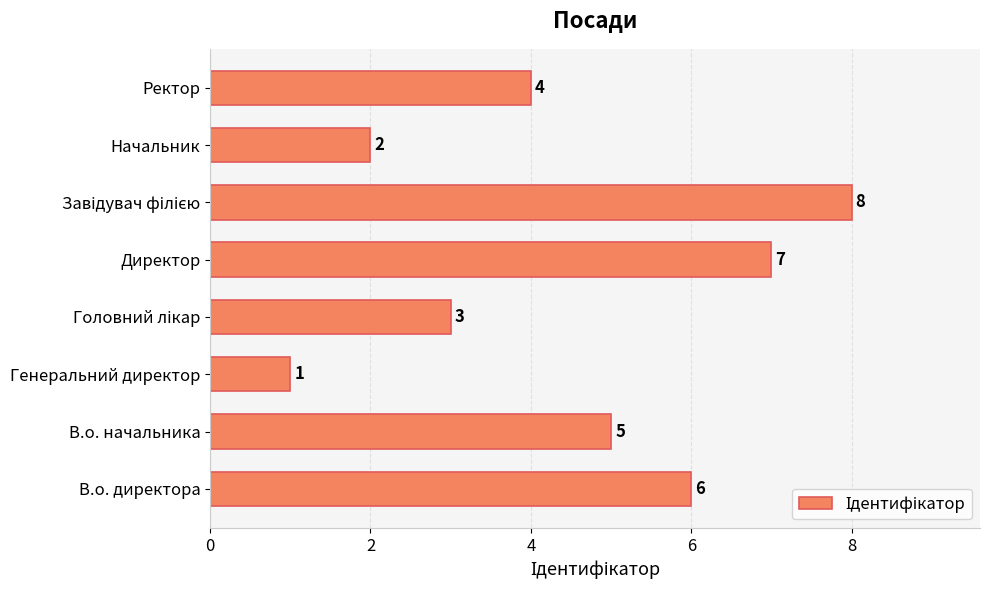

What is the difference between the maximum and minimum values?

7